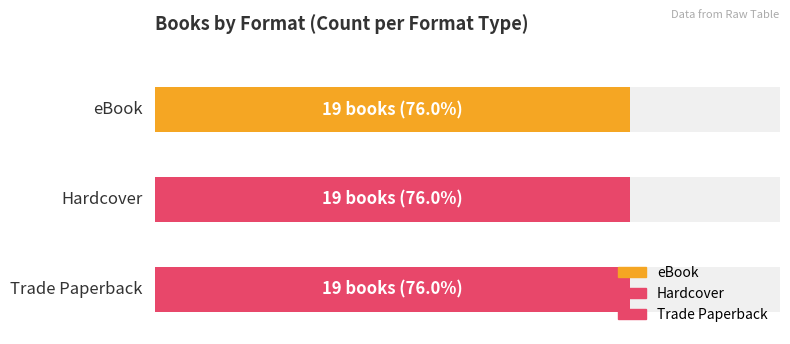

Rank the categories by value from highest to lowest.

Hardcover, Trade Paperback, eBook